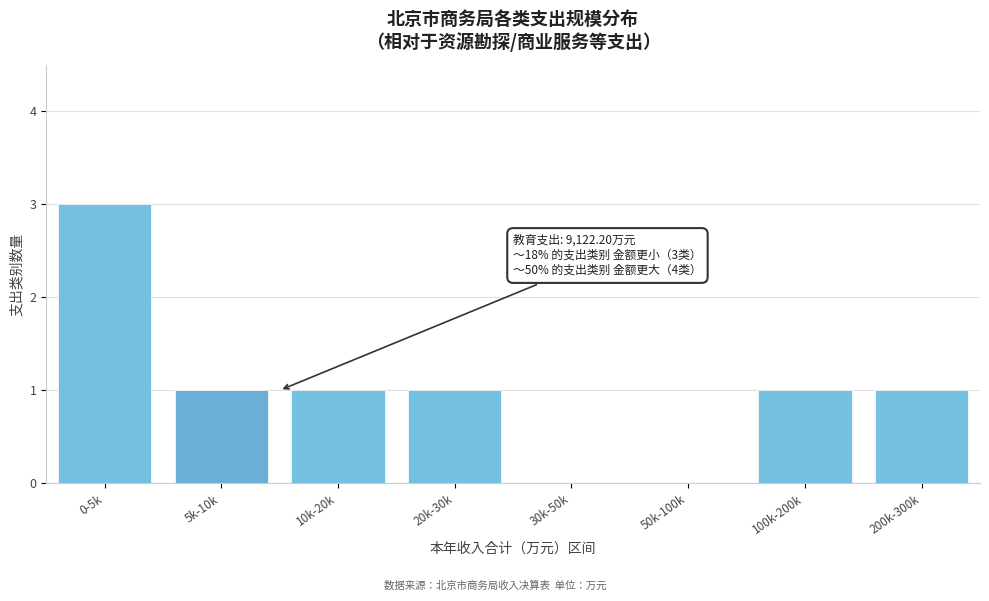

Reading left to right, what are all the values shown in this chart?

0-5k=3	5k-10k=1	10k-20k=1	20k-30k=1	30k-50k=0	50k-100k=0	100k-200k=1	200k-300k=1